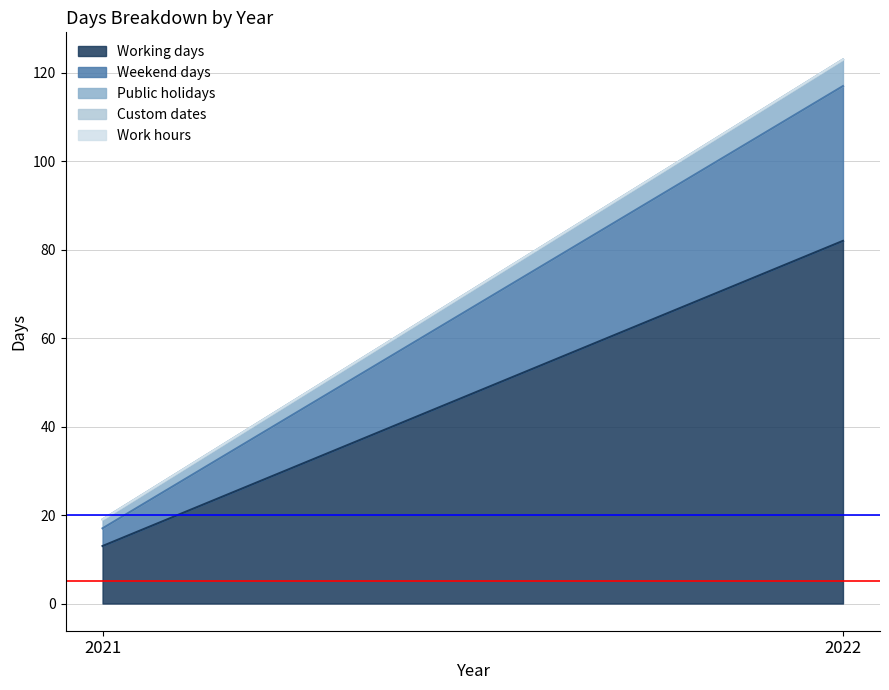

Reading left to right, list all the values displayed in this chart.

Working days: 2021=13	2022=82
Weekend days: 2021=4	2022=35
Public holidays: 2021=2	2022=6
Custom dates: 2021=0	2022=0
Work hours: 2021=0	2022=0